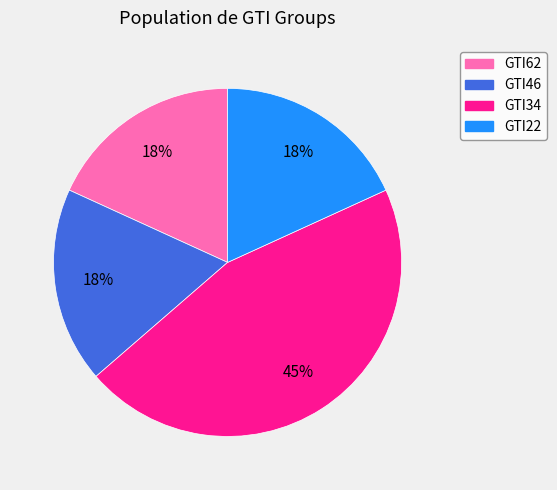

Is there any slice that represents more than half of the pie?

No